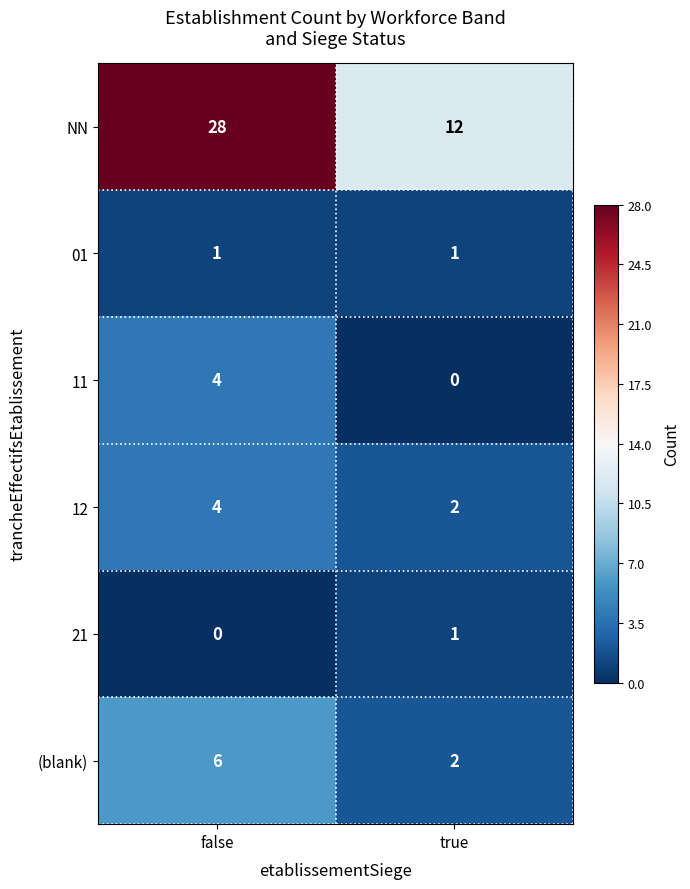

At which category is the sum across all series the highest?

false